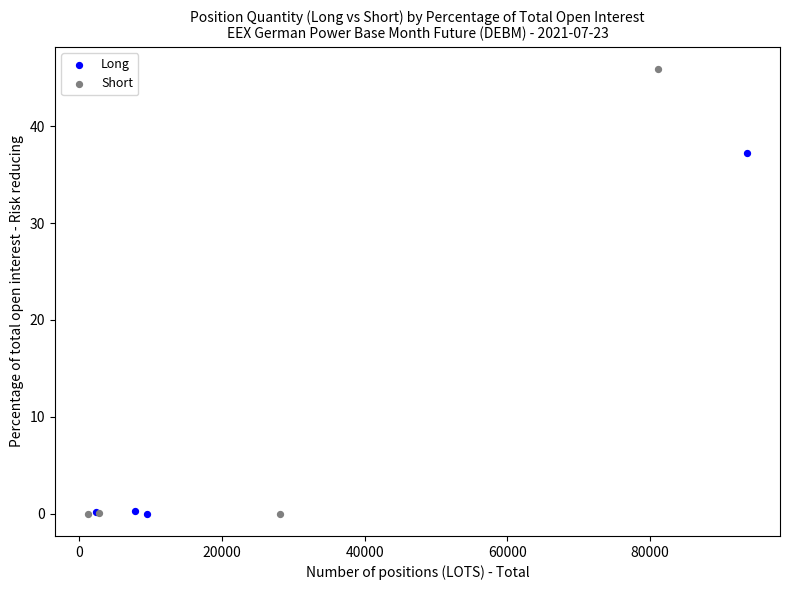

Which series contains the highest Y value?

Short